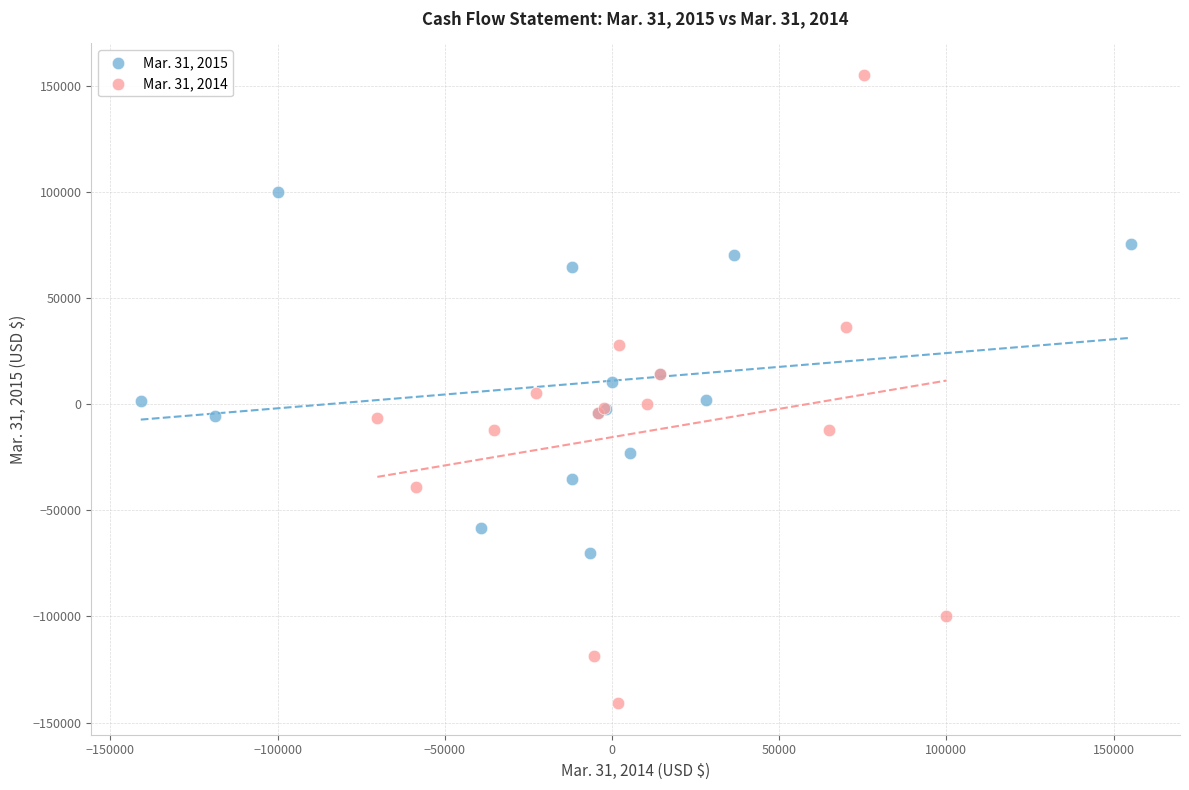

Which series contains the lowest Y value?

Mar. 31, 2014